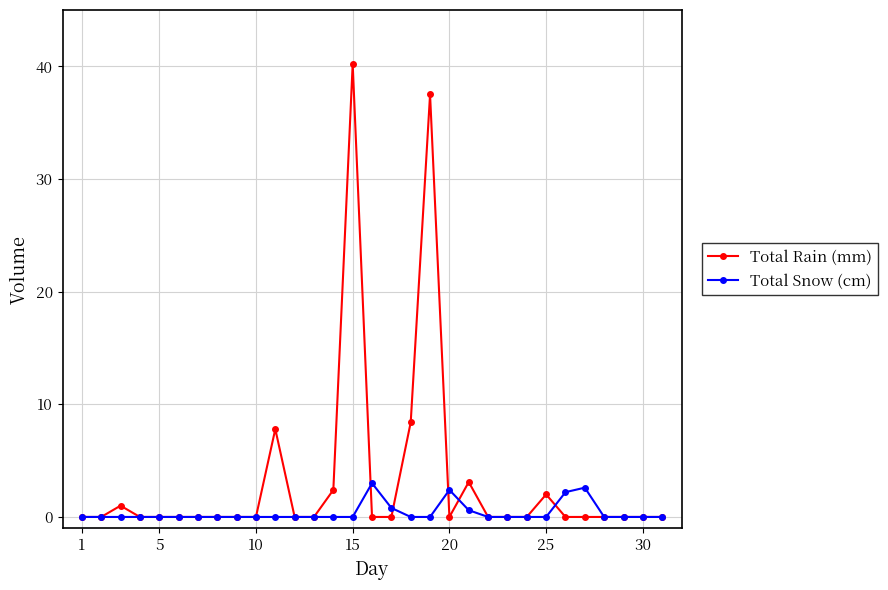

How many lines are shown in the chart?

2